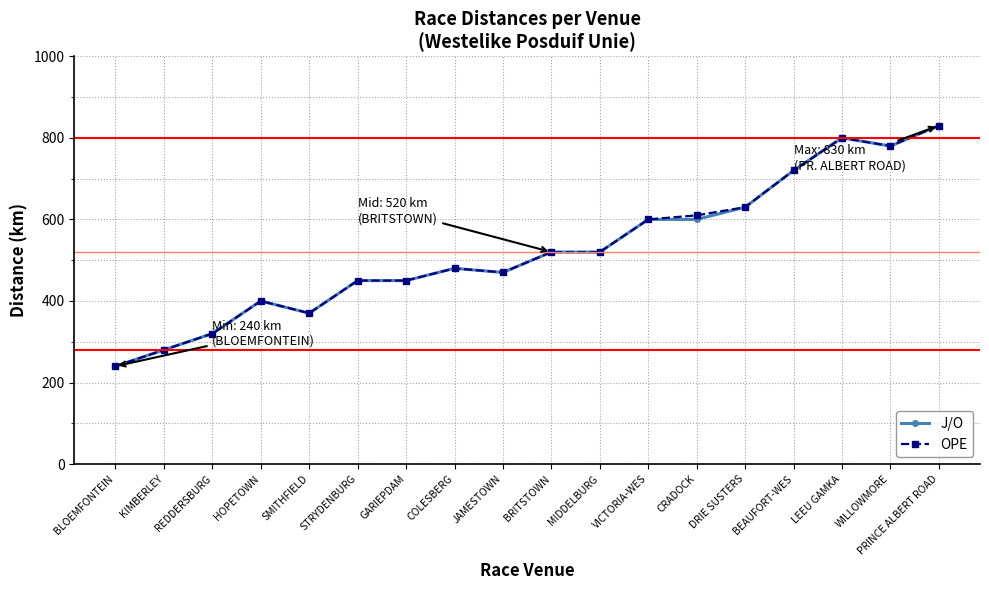

What is the approximate value of OPE at COLESBERG?

480